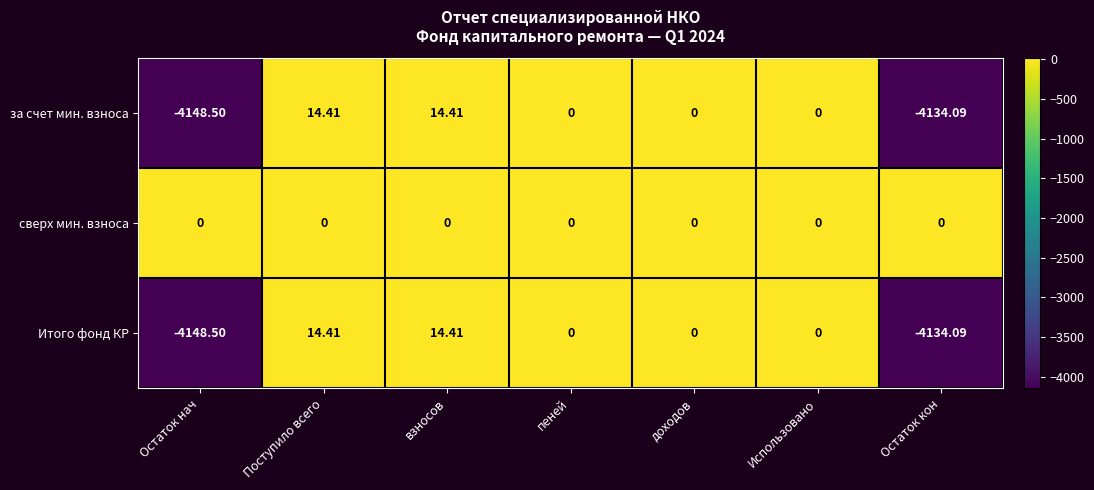

Which series has the largest total across all categories?

сверх мин. взноса